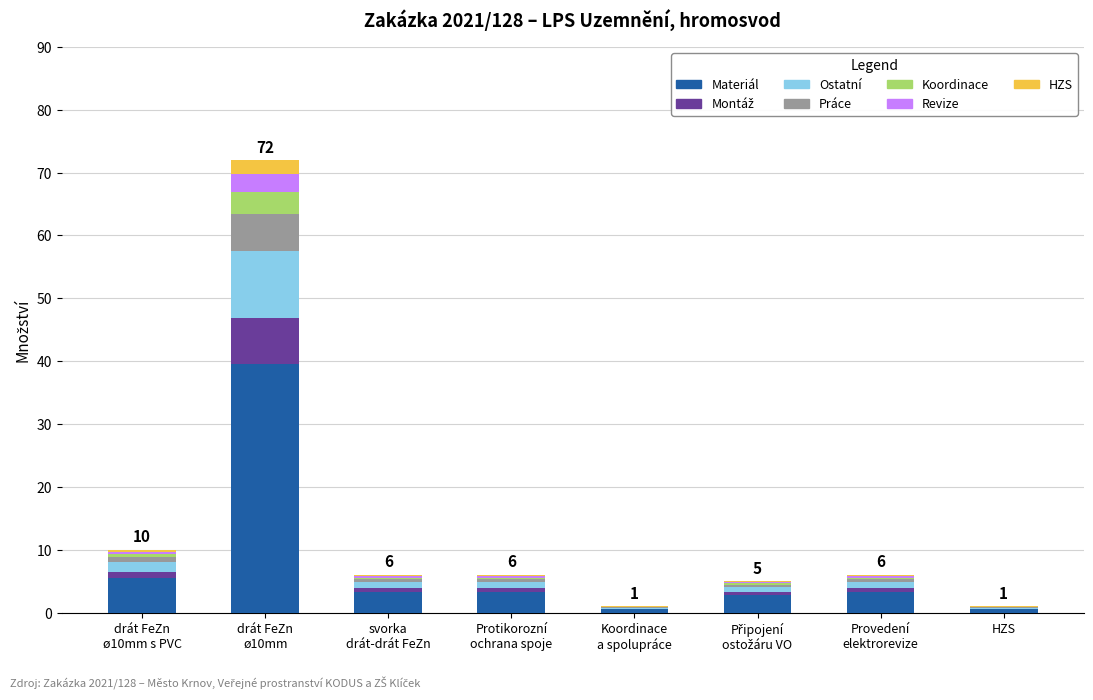

What is the sum of all Materiál values?

58.9